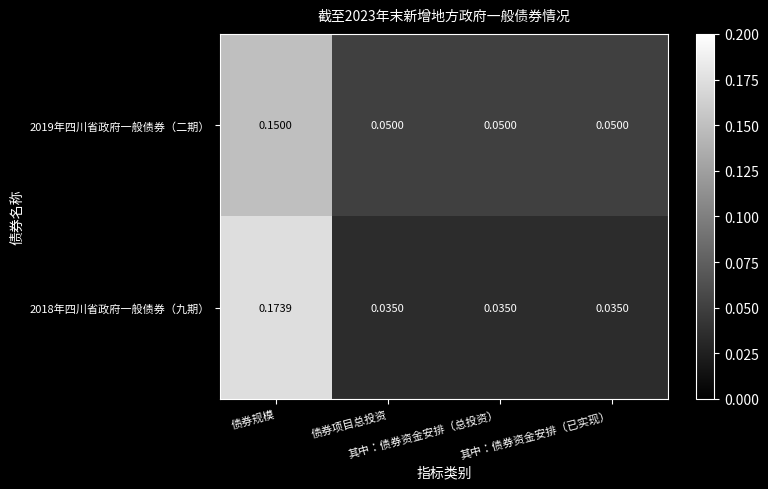

Which series has the largest total across all categories?

2019年四川省政府一般债券（二期）